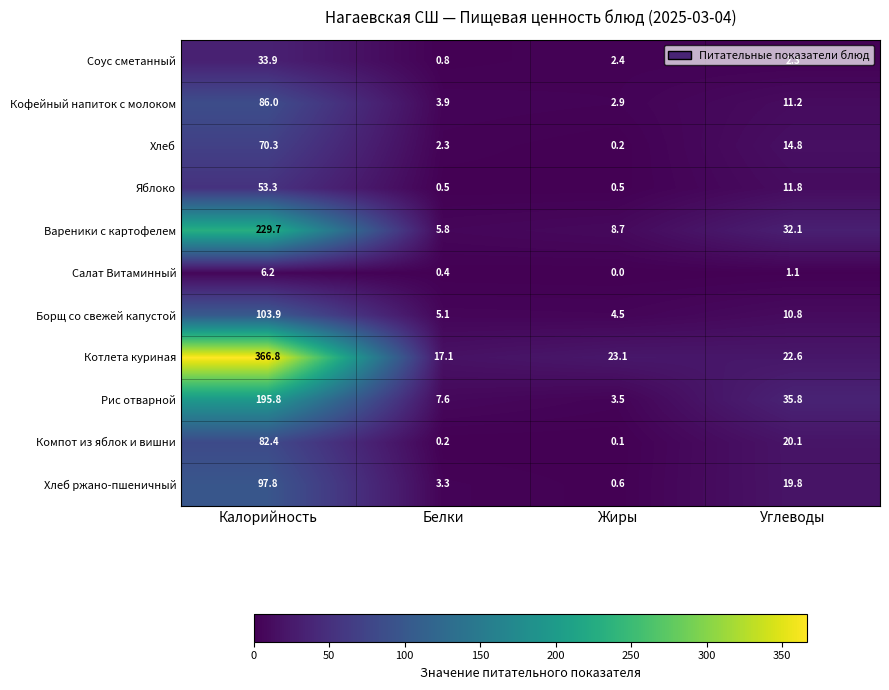

At Жиры, list the series in order from smallest to largest.

Салат Витаминный, Компот из яблок и вишни, Хлеб, Яблоко, Хлеб ржано-пшеничный, Соус сметанный, Кофейный напиток с молоком, Рис отварной, Борщ со свежей капустой, Вареники с картофелем, Котлета куриная